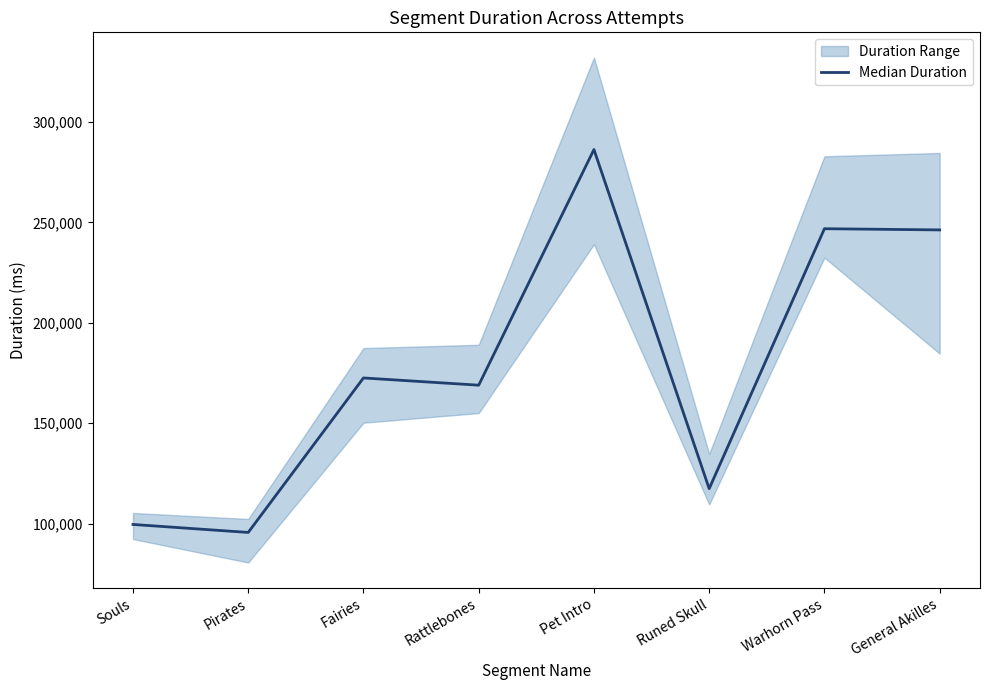

What is the difference between the values at Souls and Warhorn Pass?

147216.8